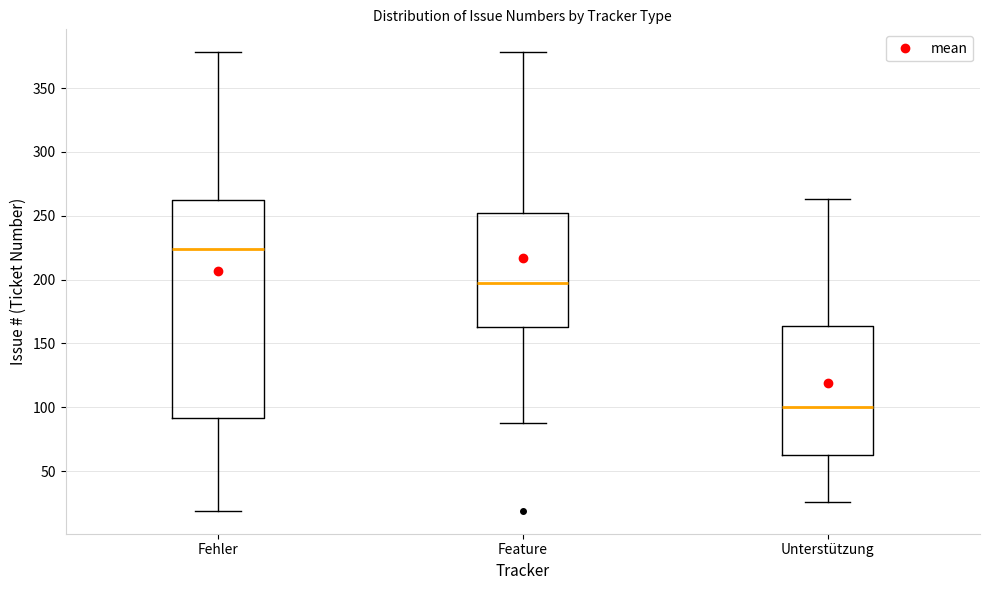

Comparing the boxes themselves (not the whiskers), which one is the tallest?

Fehler